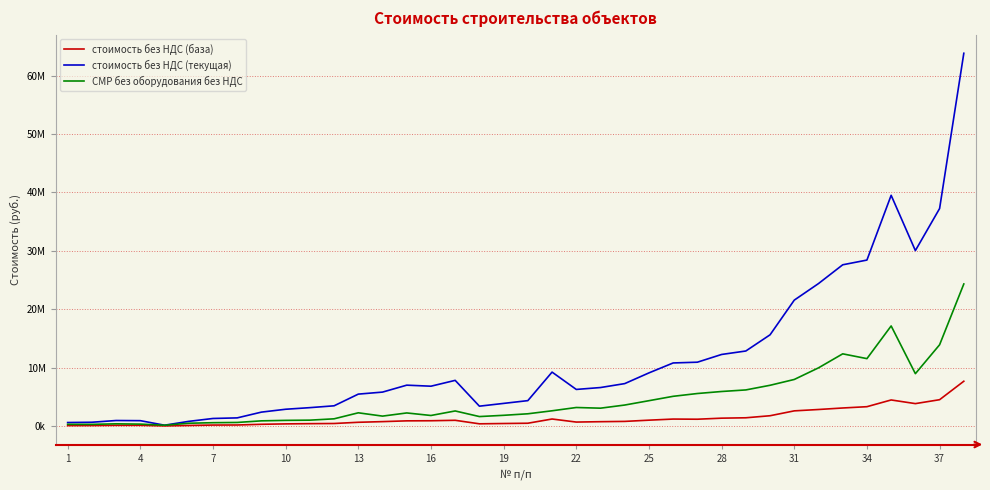

What are all the series names shown in the legend?

стоимость без НДС (база), стоимость без НДС (текущая), СМР без оборудования без НДС